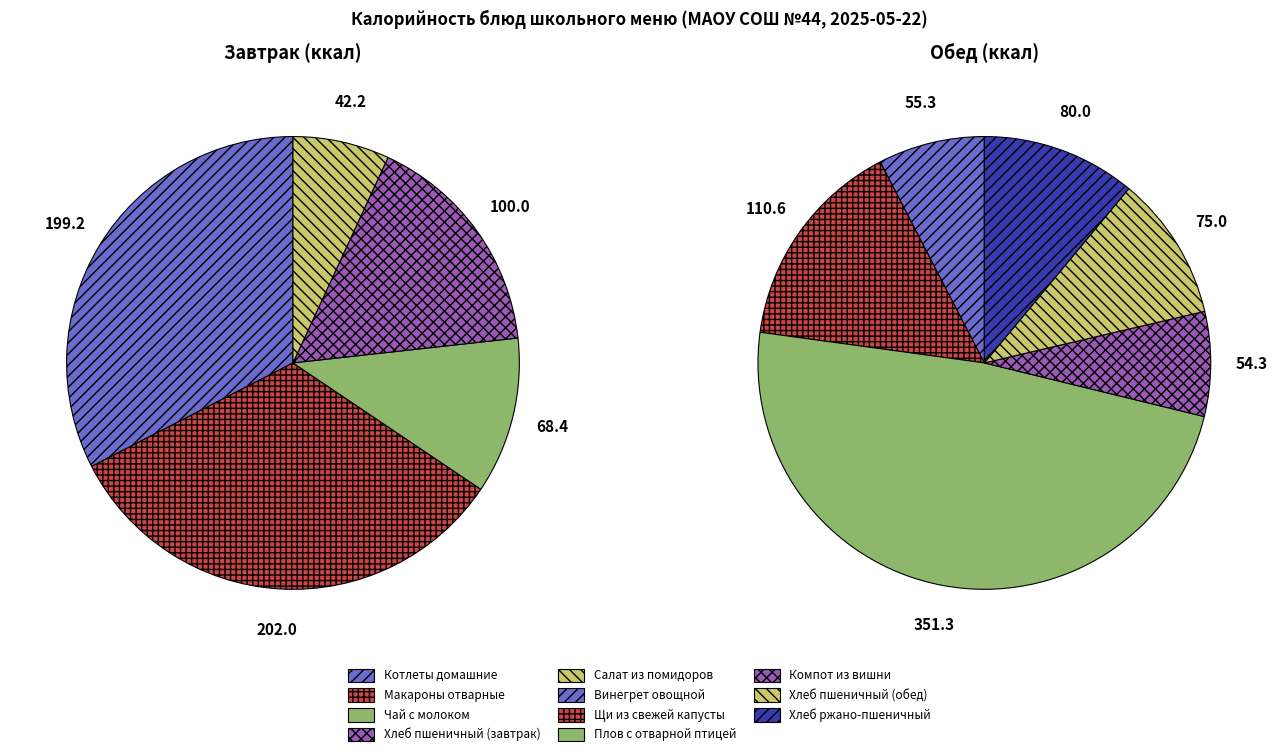

What portion of the pie excludes Хлеб пшеничный (обед)?

94.4%